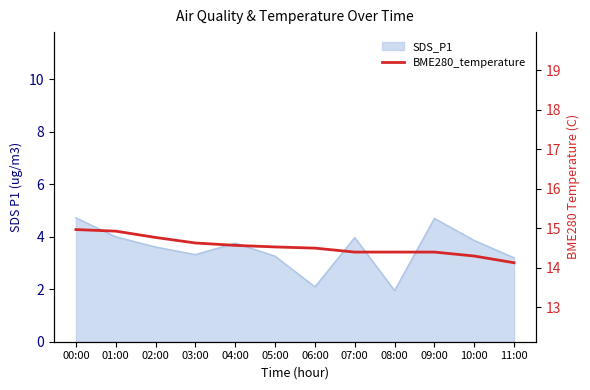

Between 11:00 and 01:00, which is larger?

01:00